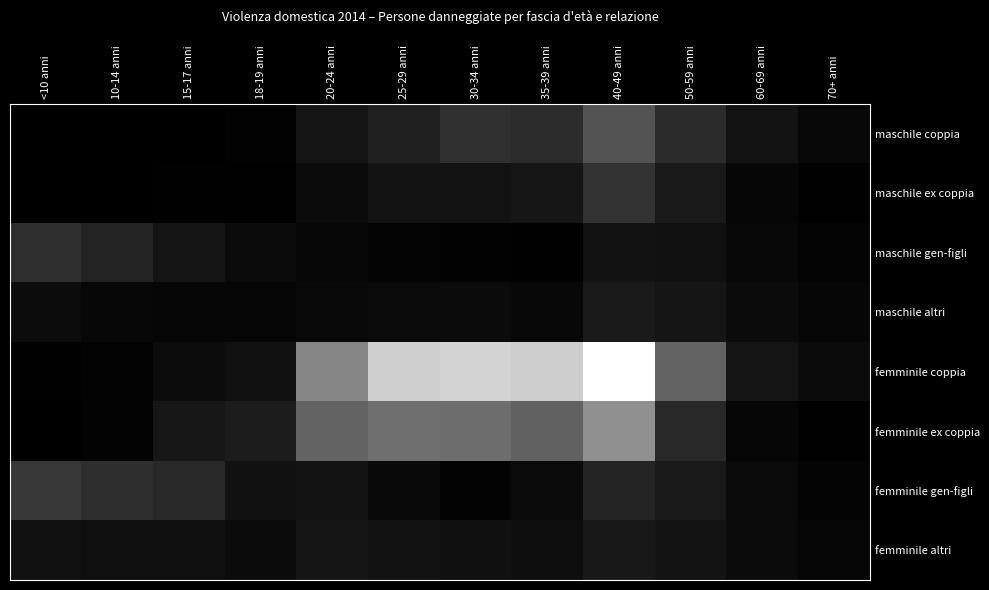

Count the number of data series in this chart.

8